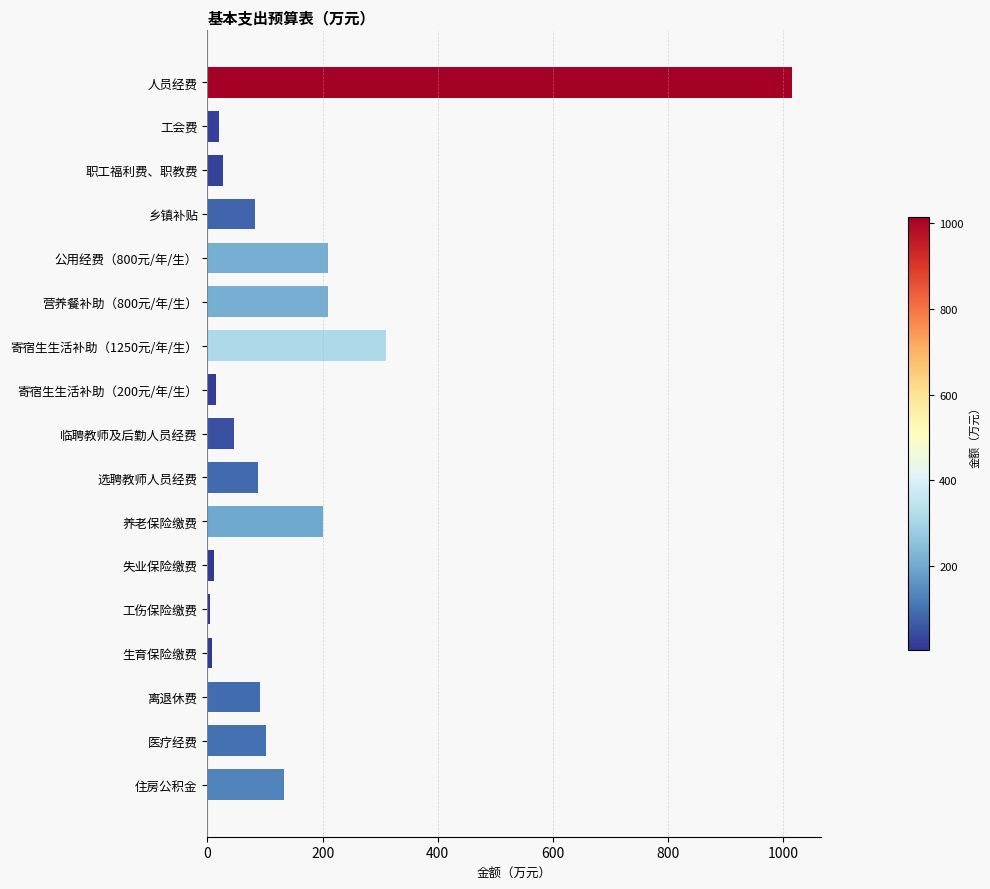

Approximately how many times larger is the value at 寄宿生生活补助（1250元/年/生） compared to 离退休费?

3.4